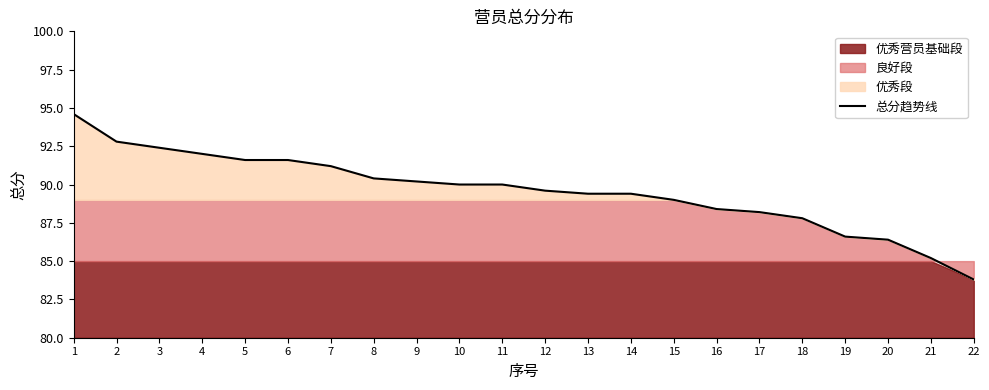

What is the change in value from 5 to 17?

-3.4